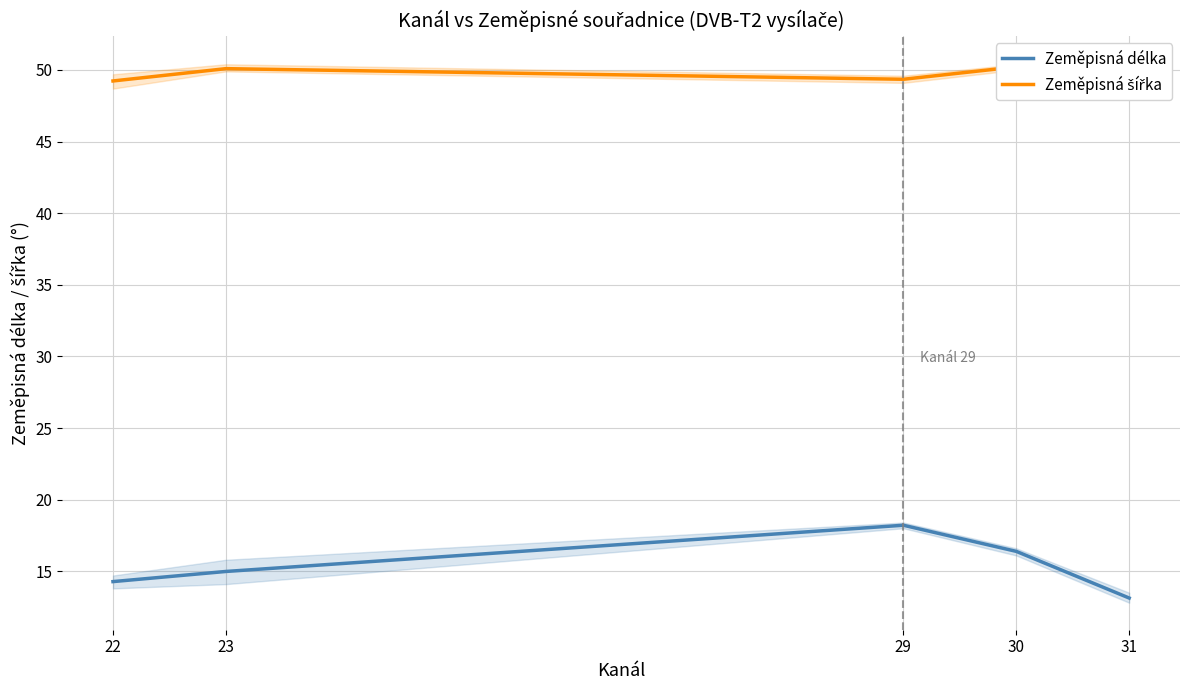

True or false: Zeměpisná šířka and Zeměpisná délka cross at least once.

False